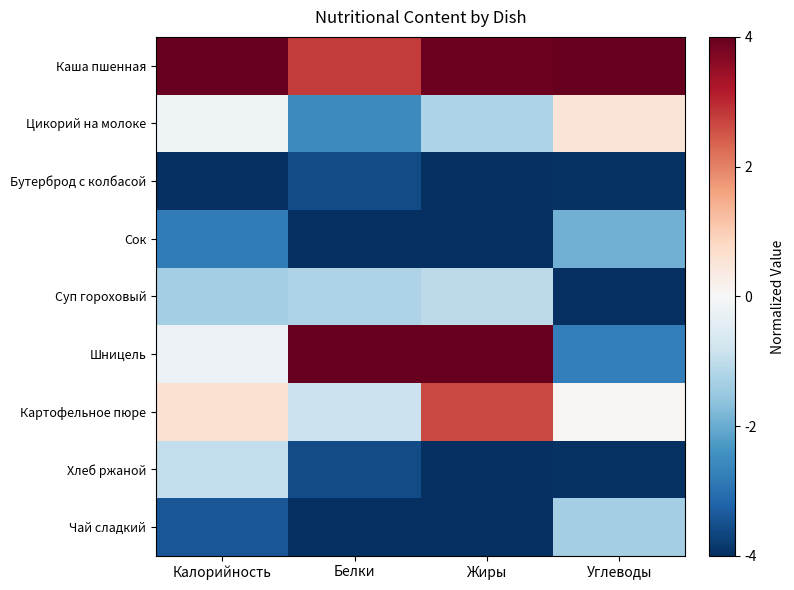

Between Жиры and Калорийность, which is larger?

Калорийность